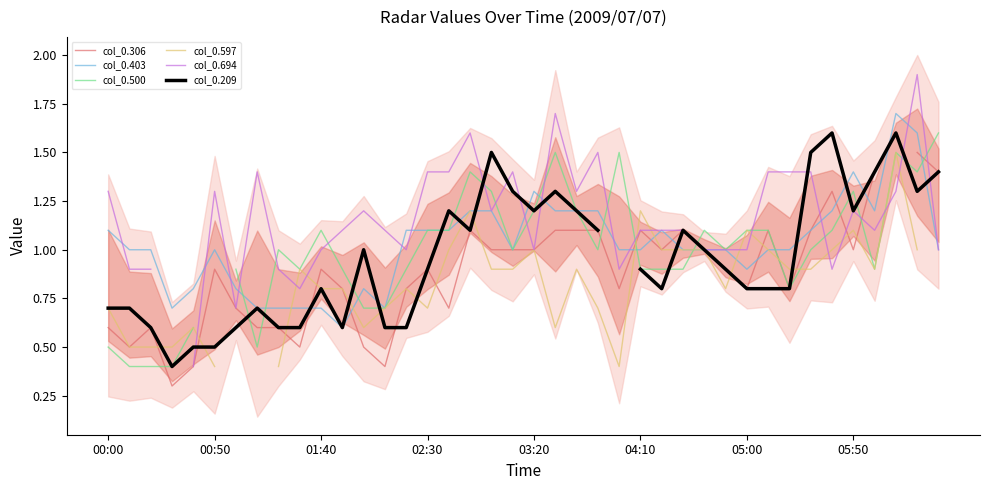

The value of col_0.403 at 00:50 is 0.4. True or false?

False